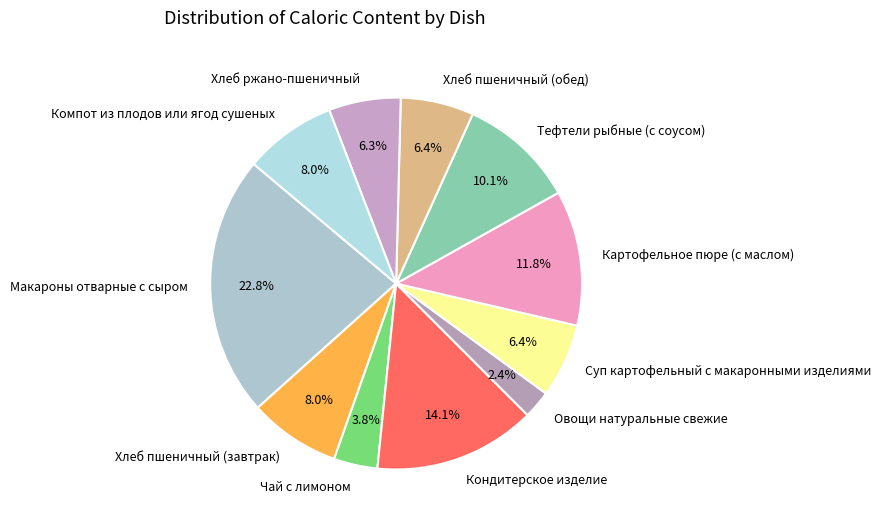

To the nearest percent, what is the average slice percentage?

9%